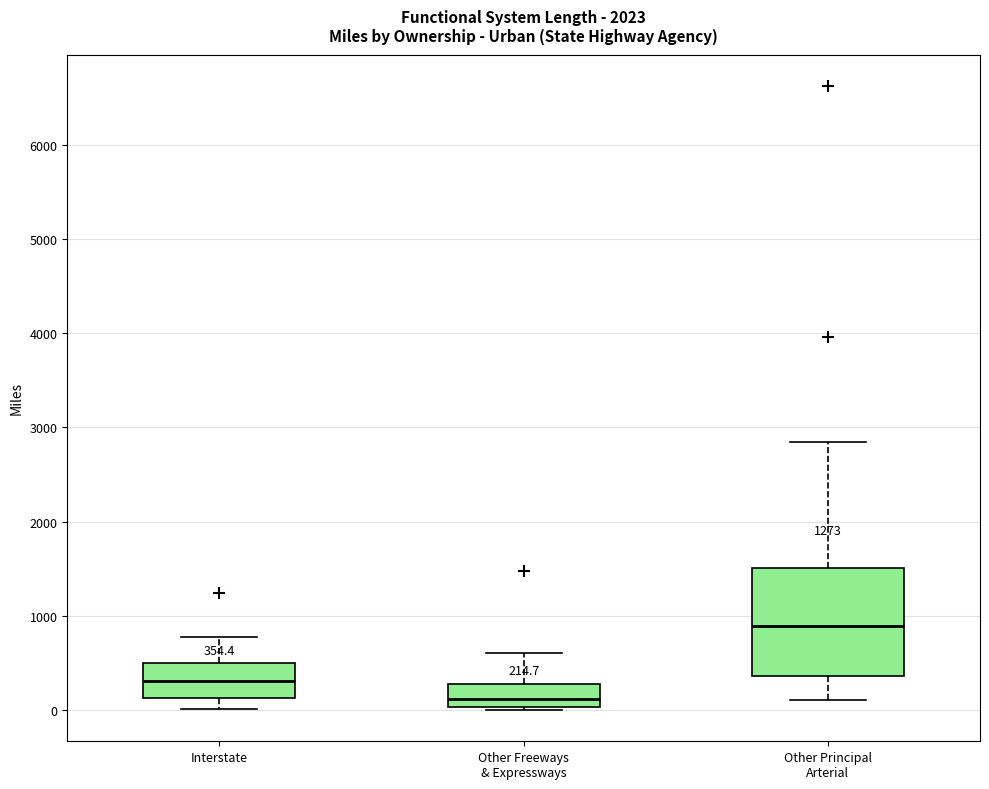

Which box's median line is the lowest?

Other Freeways & Expressways